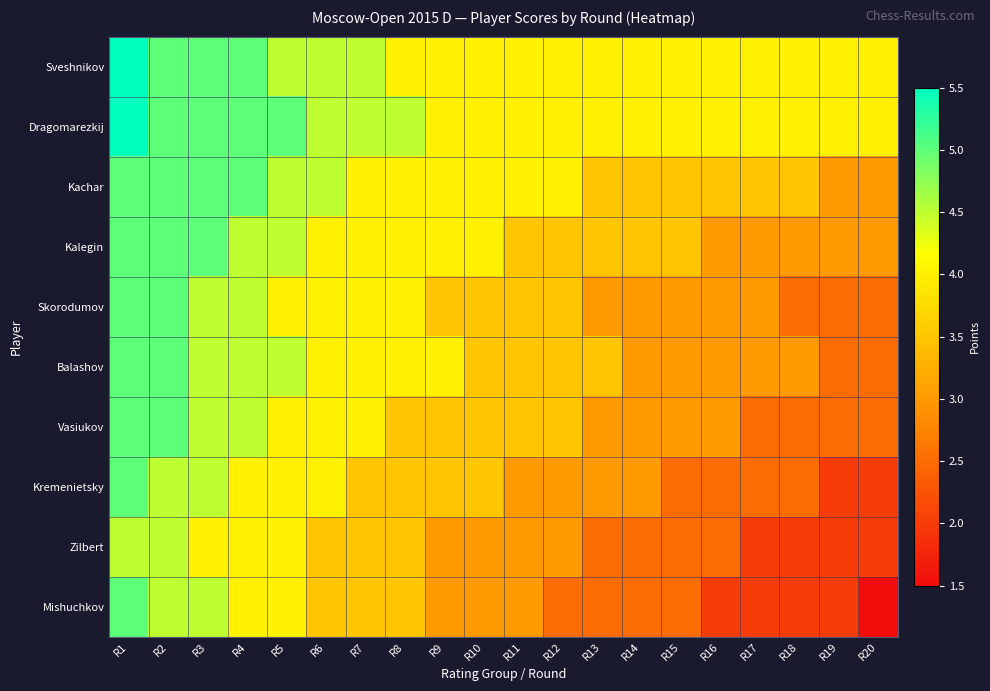

Reading left to right, list all the values displayed in this chart.

Sveshnikov: R1=5.5	R2=5.0	R3=5.0	R4=5.0	R5=4.5	R6=4.5	R7=4.5	R8=4.0	R9=4.0	R10=4.0	R11=4.0	R12=4.0	R13=4.0	R14=4.0	R15=4.0	R16=4.0	R17=4.0	R18=4.0	R19=4.0	R20=4.0
Dragomarezkij: R1=5.5	R2=5.0	R3=5.0	R4=5.0	R5=5.0	R6=4.5	R7=4.5	R8=4.5	R9=4.0	R10=4.0	R11=4.0	R12=4.0	R13=4.0	R14=4.0	R15=4.0	R16=4.0	R17=4.0	R18=4.0	R19=4.0	R20=4.0
Kachar: R1=5.0	R2=5.0	R3=5.0	R4=5.0	R5=4.5	R6=4.5	R7=4.0	R8=4.0	R9=4.0	R10=4.0	R11=4.0	R12=4.0	R13=3.5	R14=3.5	R15=3.5	R16=3.5	R17=3.5	R18=3.5	R19=3.0	R20=3.0
Kalegin: R1=5.0	R2=5.0	R3=5.0	R4=4.5	R5=4.5	R6=4.0	R7=4.0	R8=4.0	R9=4.0	R10=4.0	R11=3.5	R12=3.5	R13=3.5	R14=3.5	R15=3.5	R16=3.0	R17=3.0	R18=3.0	R19=3.0	R20=3.0
Skorodumov: R1=5.0	R2=5.0	R3=4.5	R4=4.5	R5=4.0	R6=4.0	R7=4.0	R8=4.0	R9=3.5	R10=3.5	R11=3.5	R12=3.5	R13=3.0	R14=3.0	R15=3.0	R16=3.0	R17=3.0	R18=2.5	R19=2.5	R20=2.5
Balashov: R1=5.0	R2=5.0	R3=4.5	R4=4.5	R5=4.5	R6=4.0	R7=4.0	R8=4.0	R9=4.0	R10=3.5	R11=3.5	R12=3.5	R13=3.5	R14=3.0	R15=3.0	R16=3.0	R17=3.0	R18=3.0	R19=2.5	R20=2.5
Vasiukov: R1=5.0	R2=5.0	R3=4.5	R4=4.5	R5=4.0	R6=4.0	R7=4.0	R8=3.5	R9=3.5	R10=3.5	R11=3.5	R12=3.5	R13=3.0	R14=3.0	R15=3.0	R16=3.0	R17=2.5	R18=2.5	R19=2.5	R20=2.5
Kremenietsky: R1=5.0	R2=4.5	R3=4.5	R4=4.0	R5=4.0	R6=4.0	R7=3.5	R8=3.5	R9=3.5	R10=3.5	R11=3.0	R12=3.0	R13=3.0	R14=3.0	R15=2.5	R16=2.5	R17=2.5	R18=2.5	R19=2.0	R20=2.0
Zilbert: R1=4.5	R2=4.5	R3=4.0	R4=4.0	R5=4.0	R6=3.5	R7=3.5	R8=3.5	R9=3.0	R10=3.0	R11=3.0	R12=3.0	R13=2.5	R14=2.5	R15=2.5	R16=2.5	R17=2.0	R18=2.0	R19=2.0	R20=2.0
Mishuchkov: R1=5.0	R2=4.5	R3=4.5	R4=4.0	R5=4.0	R6=3.5	R7=3.5	R8=3.5	R9=3.0	R10=3.0	R11=3.0	R12=2.5	R13=2.5	R14=2.5	R15=2.5	R16=2.0	R17=2.0	R18=2.0	R19=2.0	R20=1.5